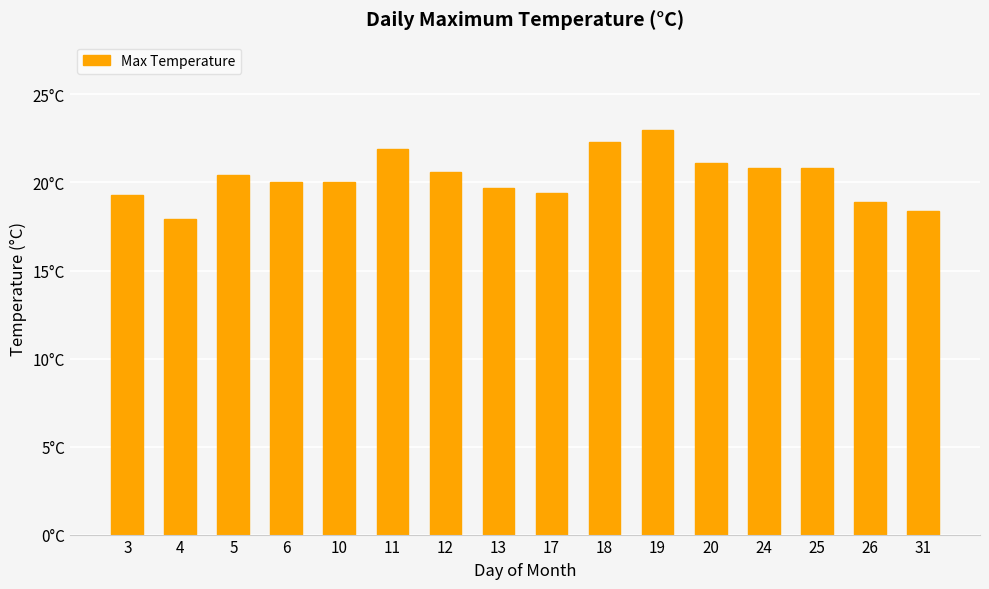

What is the value of the 13th bar from the left?

20.8